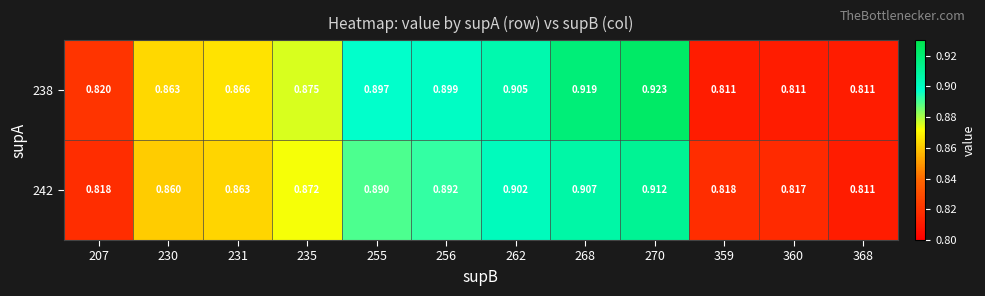

List the series in order of their overall mean, highest first.

238, 242